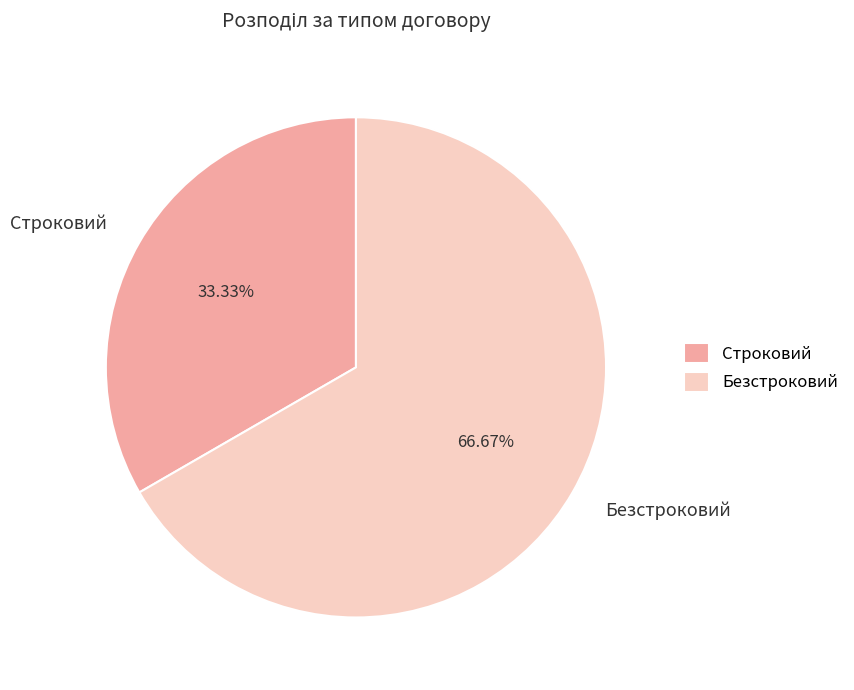

Which category has the smallest portion of the pie?

Строковий